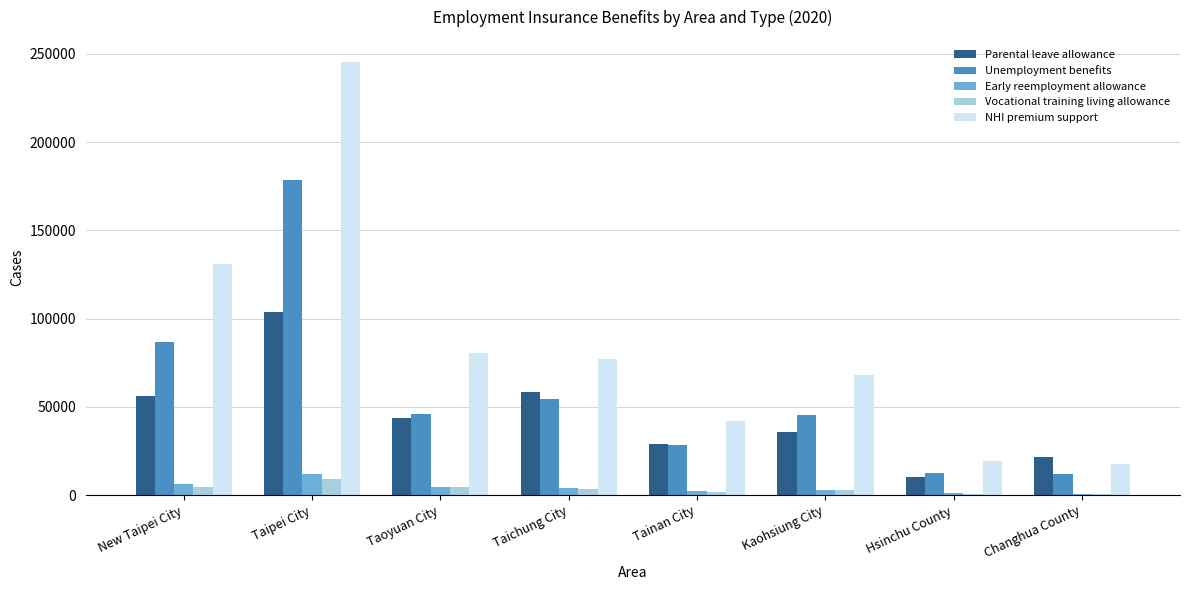

The NHI premium support series shows 80286 at Taoyuan City. True or false?

True